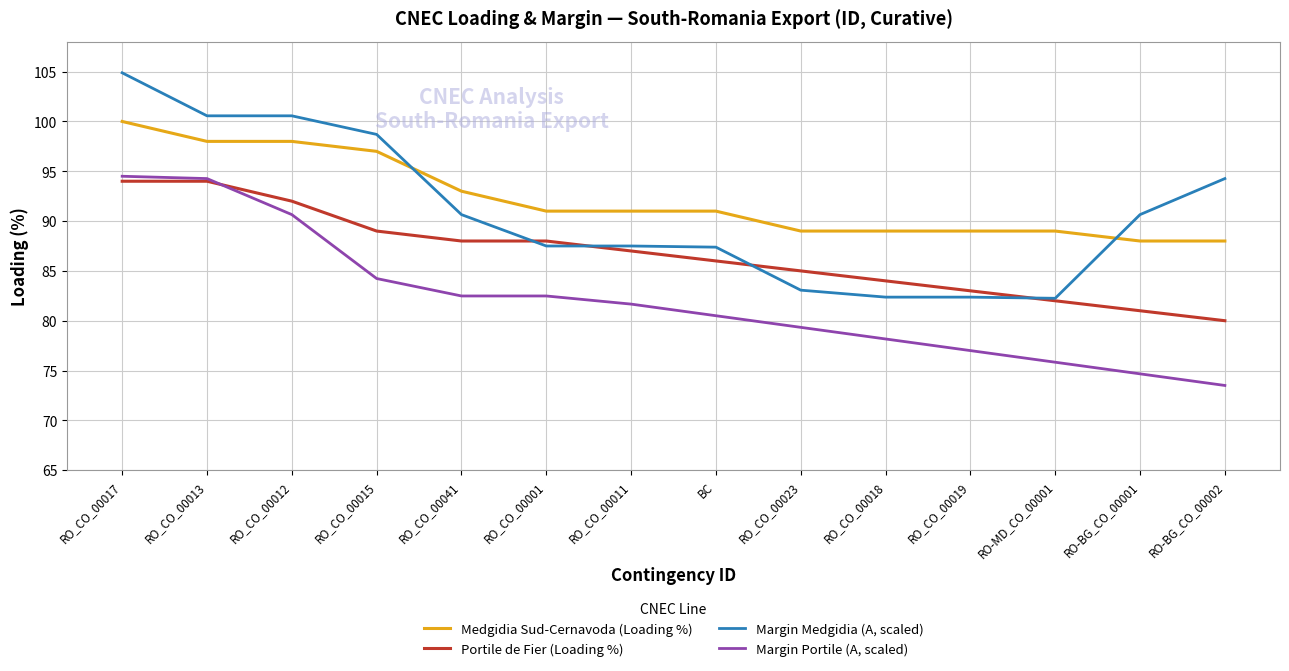

Is it true that Margin Portile (A, scaled) equals 128.4 at RO_CO_00012?

False